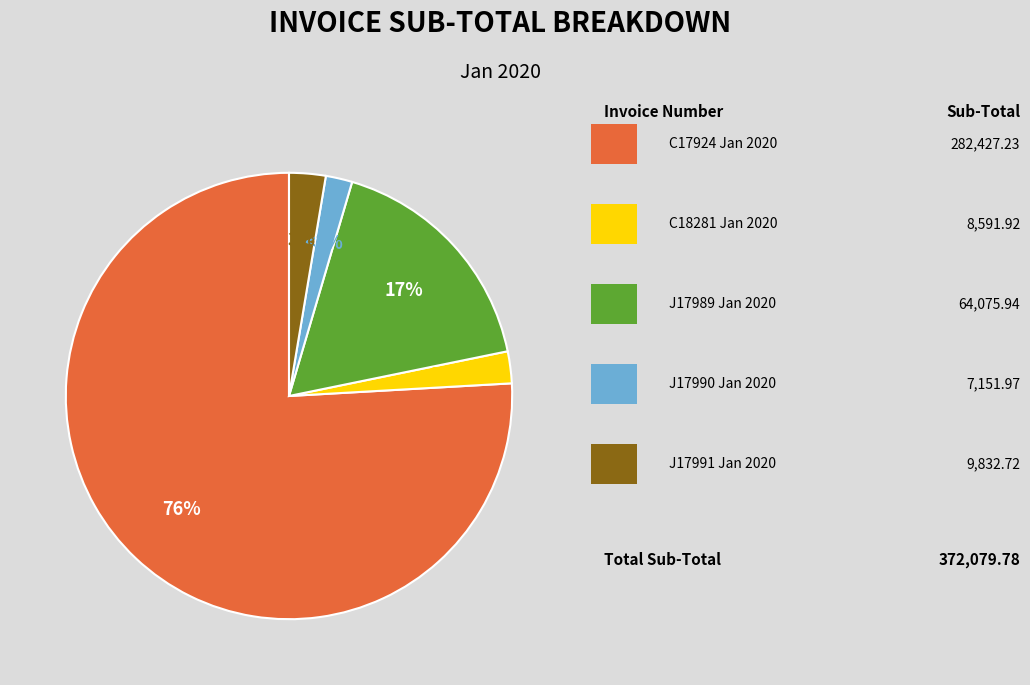

Which category has the smallest portion of the pie?

J17990 Jan 2020